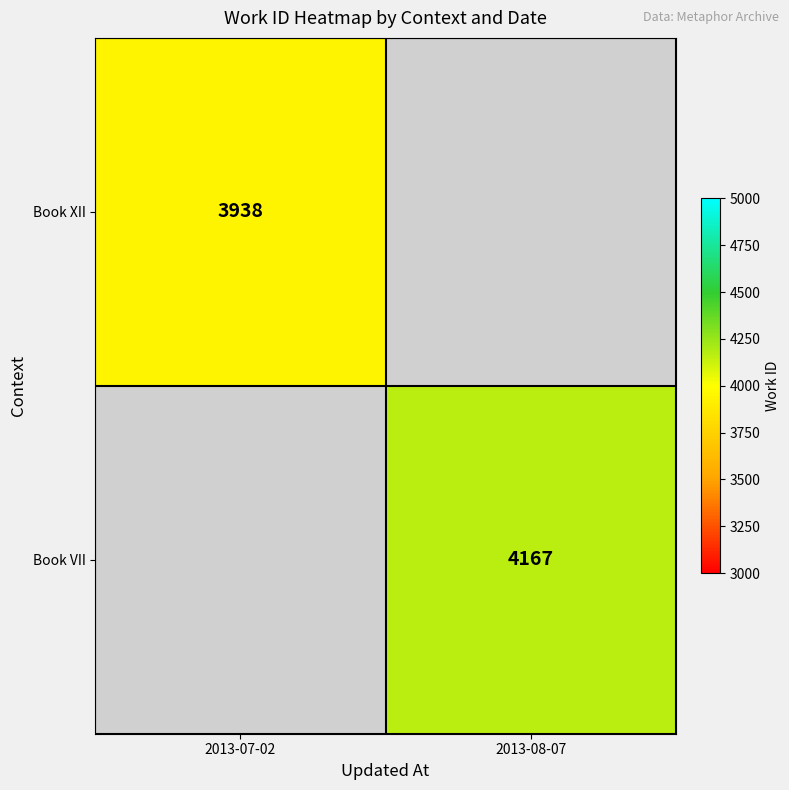

Is it true that Book XII equals 3938 at 2013-07-02?

True